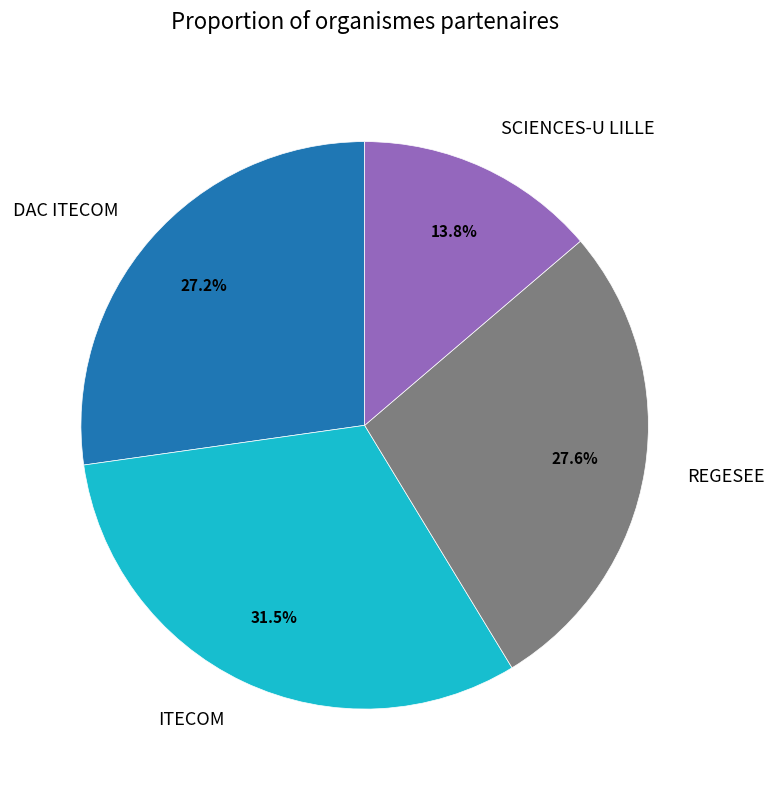

Which has a higher value, REGESEE or ITECOM?

ITECOM